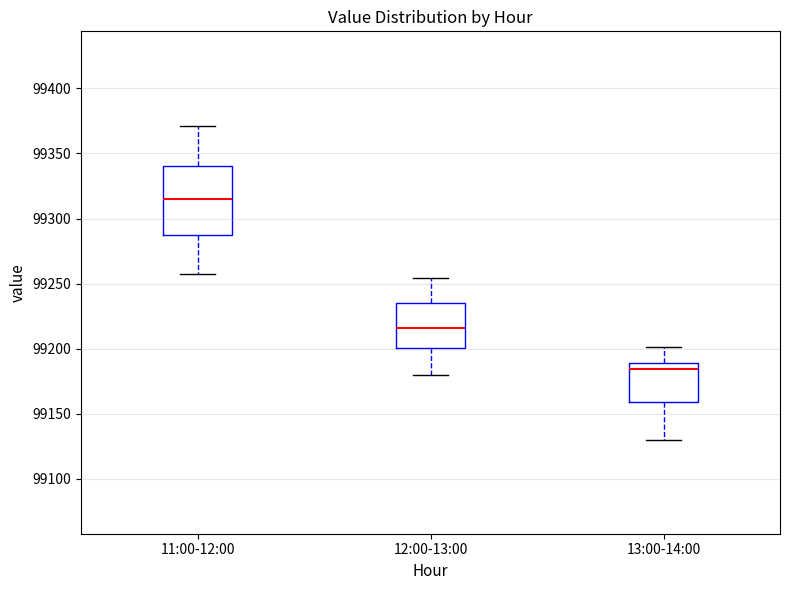

Reading left to right, transcribe this box plot: for each box, give where its median line is, the range the box spans, and where its two whiskers end, as read against the y-axis. The values are not printed on the chart, so give them approximately, as read against the axis.

11:00-12:00: median 99315, box 99285 to 99340, whiskers 99260 to 99370
12:00-13:00: median 99215, box 99200 to 99235, whiskers 99180 to 99255
13:00-14:00: median 99185, box 99160 to 99190, whiskers 99130 to 99200